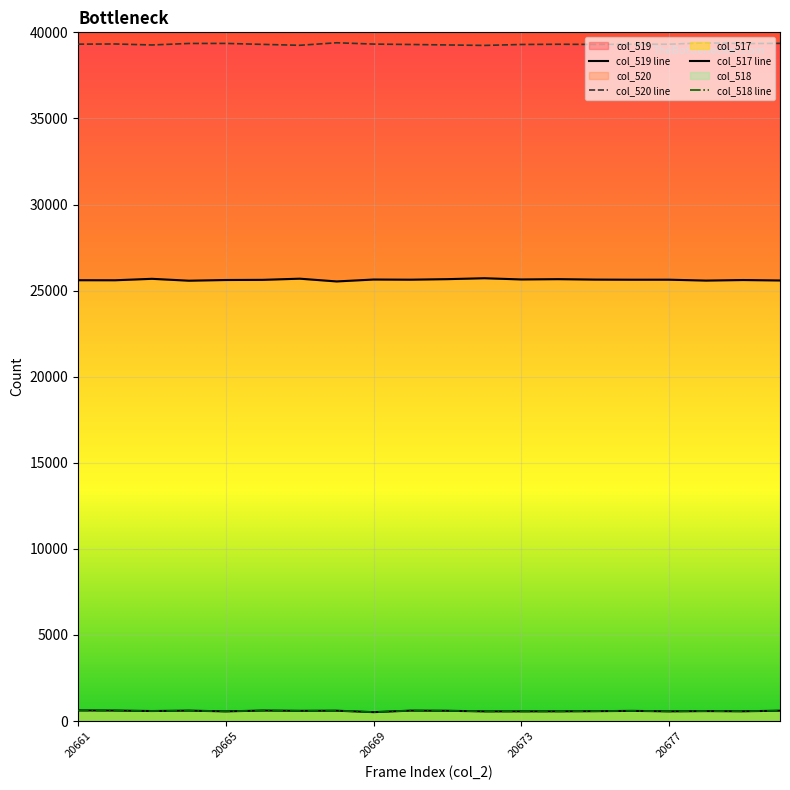

The value of col_518 line at 10 is 267. True or false?

False